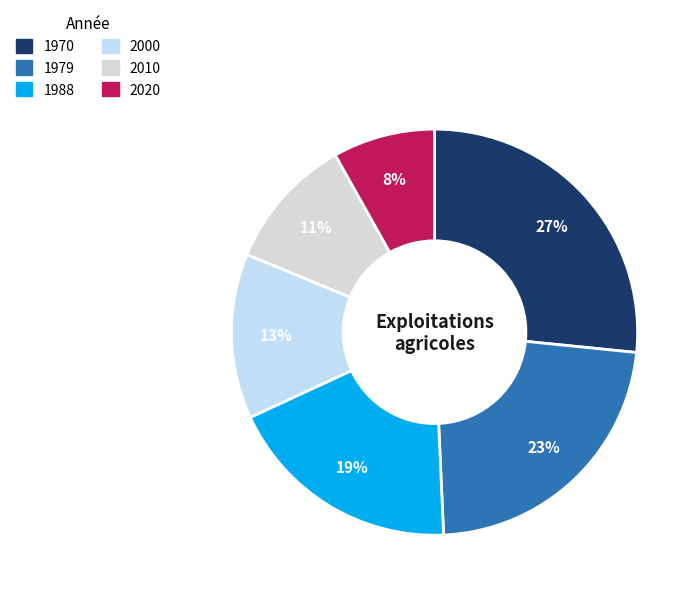

Is there a majority slice in this chart?

No